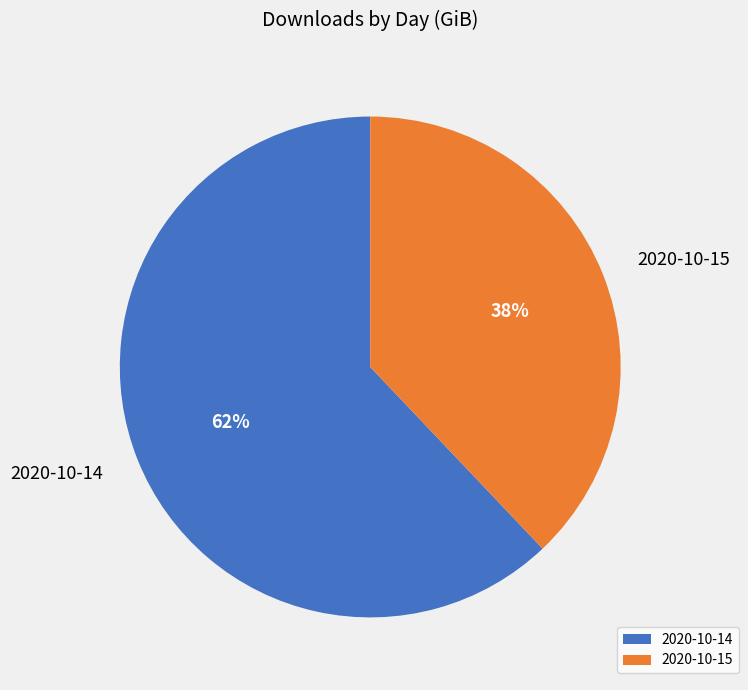

Between 2020-10-14 and 2020-10-15, which is larger?

2020-10-14